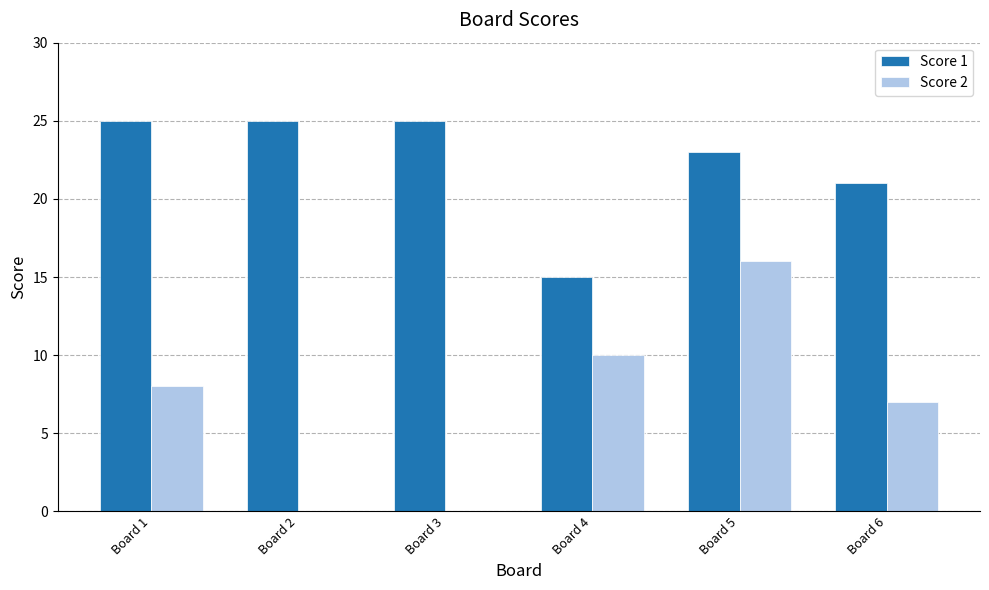

What are all the series names shown in the legend?

Score 1, Score 2